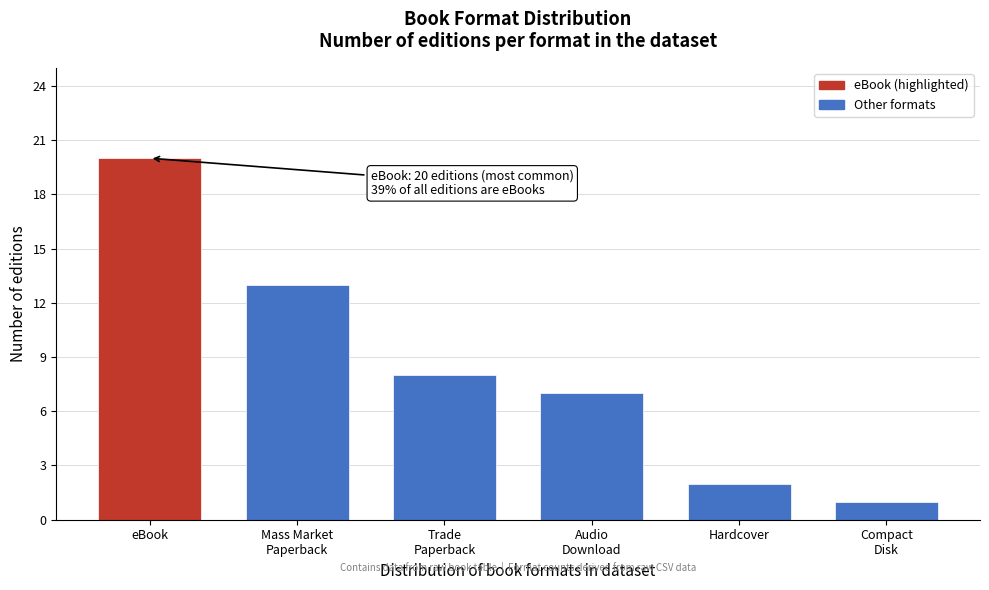

Reading right to left, what are all the values shown in this chart?

1	2	7	8	13	20